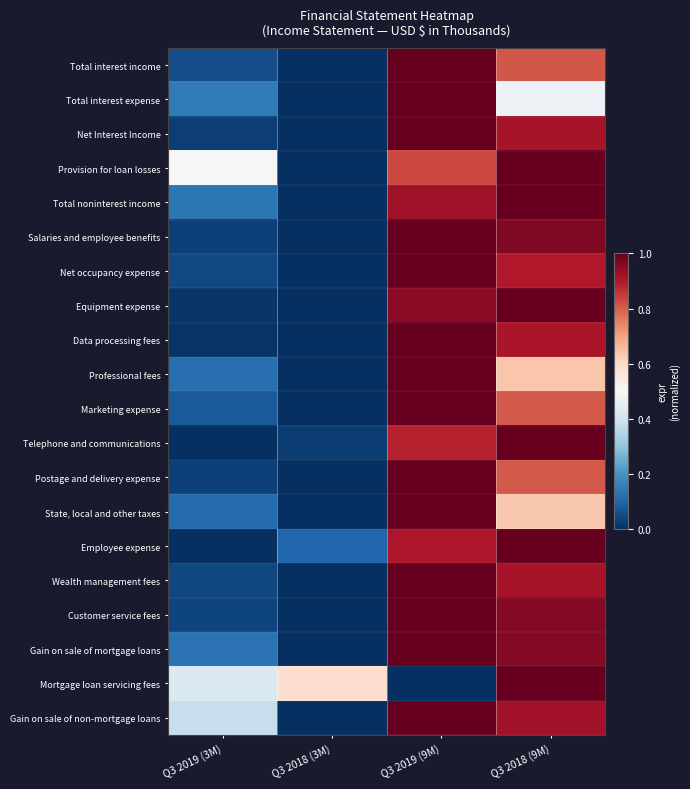

Reading left to right, what are all the values shown in this chart?

Total interest income: Q3 2019 (3M)=0.1	Q3 2018 (3M)=0.0	Q3 2019 (9M)=1.0	Q3 2018 (9M)=0.8
Total interest expense: Q3 2019 (3M)=0.1	Q3 2018 (3M)=0.0	Q3 2019 (9M)=1.0	Q3 2018 (9M)=0.5
Net Interest Income: Q3 2019 (3M)=0.0	Q3 2018 (3M)=0.0	Q3 2019 (9M)=1.0	Q3 2018 (9M)=0.9
Provision for loan losses: Q3 2019 (3M)=0.5	Q3 2018 (3M)=0.0	Q3 2019 (9M)=0.8	Q3 2018 (9M)=1.0
Total noninterest income: Q3 2019 (3M)=0.1	Q3 2018 (3M)=0.0	Q3 2019 (9M)=0.9	Q3 2018 (9M)=1.0
Salaries and employee benefits: Q3 2019 (3M)=0.0	Q3 2018 (3M)=0.0	Q3 2019 (9M)=1.0	Q3 2018 (9M)=1.0
Net occupancy expense: Q3 2019 (3M)=0.1	Q3 2018 (3M)=0.0	Q3 2019 (9M)=1.0	Q3 2018 (9M)=0.9
Equipment expense: Q3 2019 (3M)=0.0	Q3 2018 (3M)=0.0	Q3 2019 (9M)=1.0	Q3 2018 (9M)=1.0
Data processing fees: Q3 2019 (3M)=0.0	Q3 2018 (3M)=0.0	Q3 2019 (9M)=1.0	Q3 2018 (9M)=0.9
Professional fees: Q3 2019 (3M)=0.1	Q3 2018 (3M)=0.0	Q3 2019 (9M)=1.0	Q3 2018 (9M)=0.6
Marketing expense: Q3 2019 (3M)=0.1	Q3 2018 (3M)=0.0	Q3 2019 (9M)=1.0	Q3 2018 (9M)=0.8
Telephone and communications: Q3 2019 (3M)=0.0	Q3 2018 (3M)=0.0	Q3 2019 (9M)=0.9	Q3 2018 (9M)=1.0
Postage and delivery expense: Q3 2019 (3M)=0.0	Q3 2018 (3M)=0.0	Q3 2019 (9M)=1.0	Q3 2018 (9M)=0.8
State, local and other taxes: Q3 2019 (3M)=0.1	Q3 2018 (3M)=0.0	Q3 2019 (9M)=1.0	Q3 2018 (9M)=0.6
Employee expense: Q3 2019 (3M)=0.0	Q3 2018 (3M)=0.1	Q3 2019 (9M)=0.9	Q3 2018 (9M)=1.0
Wealth management fees: Q3 2019 (3M)=0.0	Q3 2018 (3M)=0.0	Q3 2019 (9M)=1.0	Q3 2018 (9M)=0.9
Customer service fees: Q3 2019 (3M)=0.0	Q3 2018 (3M)=0.0	Q3 2019 (9M)=1.0	Q3 2018 (9M)=1.0
Gain on sale of mortgage loans: Q3 2019 (3M)=0.1	Q3 2018 (3M)=0.0	Q3 2019 (9M)=1.0	Q3 2018 (9M)=1.0
Mortgage loan servicing fees: Q3 2019 (3M)=0.4	Q3 2018 (3M)=0.6	Q3 2019 (9M)=0.0	Q3 2018 (9M)=1.0
Gain on sale of non-mortgage loans: Q3 2019 (3M)=0.4	Q3 2018 (3M)=0.0	Q3 2019 (9M)=1.0	Q3 2018 (9M)=0.9